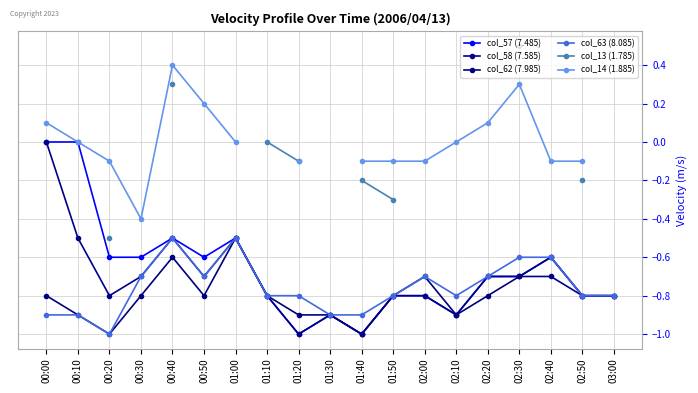

What are all the series names shown in the legend?

col_57 (7.485), col_58 (7.585), col_62 (7.985), col_63 (8.085), col_13 (1.785), col_14 (1.885)